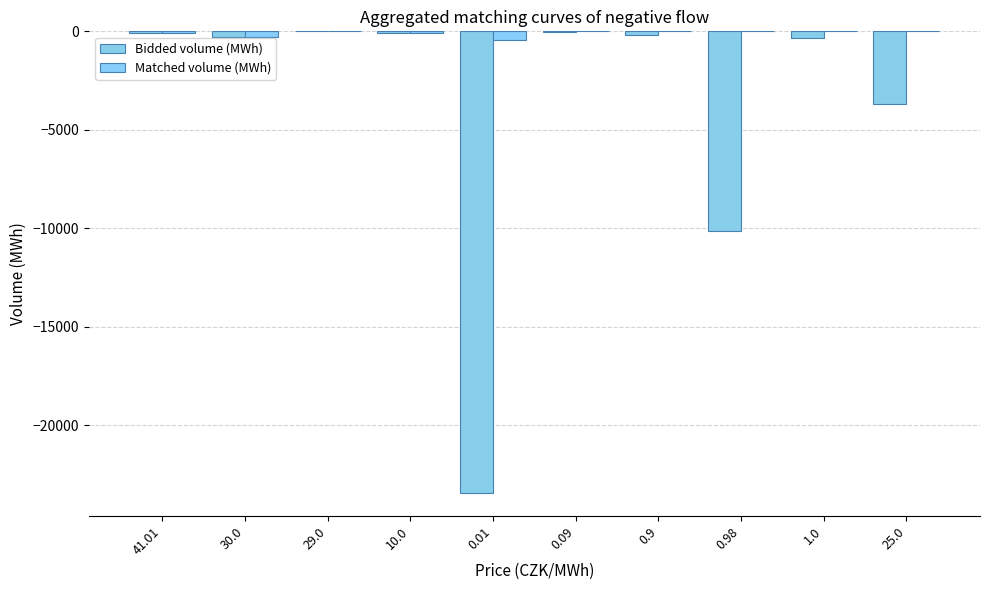

How many values in the Bidded volume (MWh) series exceed -208?

4